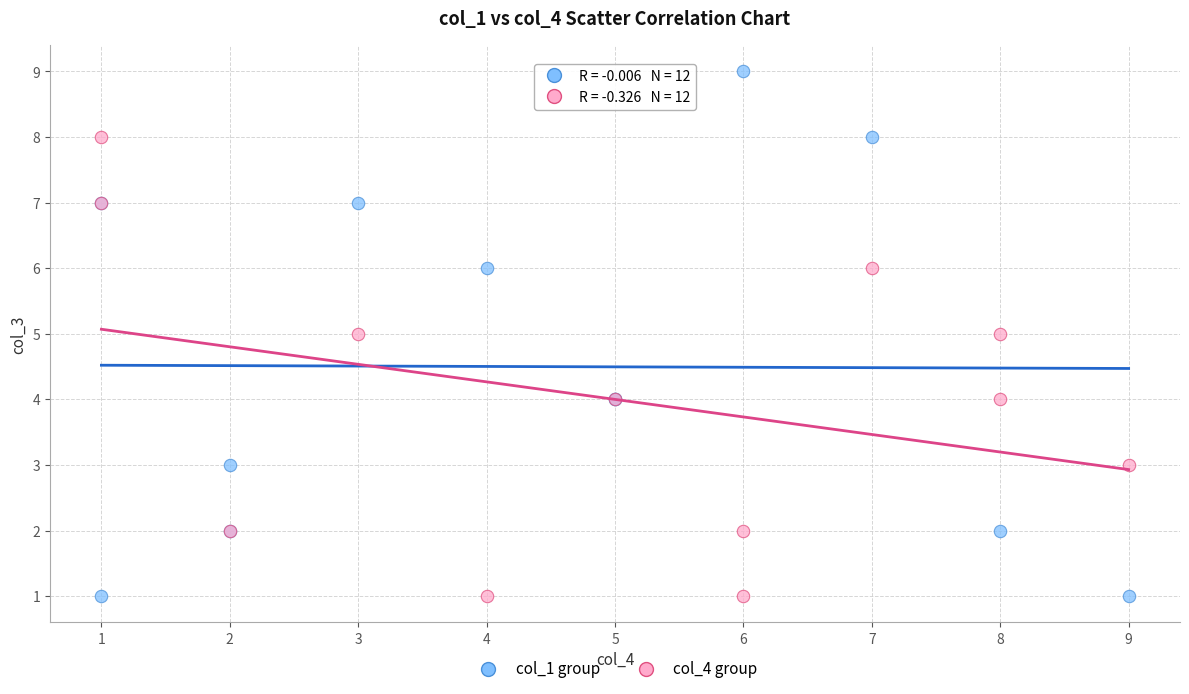

Which series reaches the maximum Y coordinate?

col_1 group